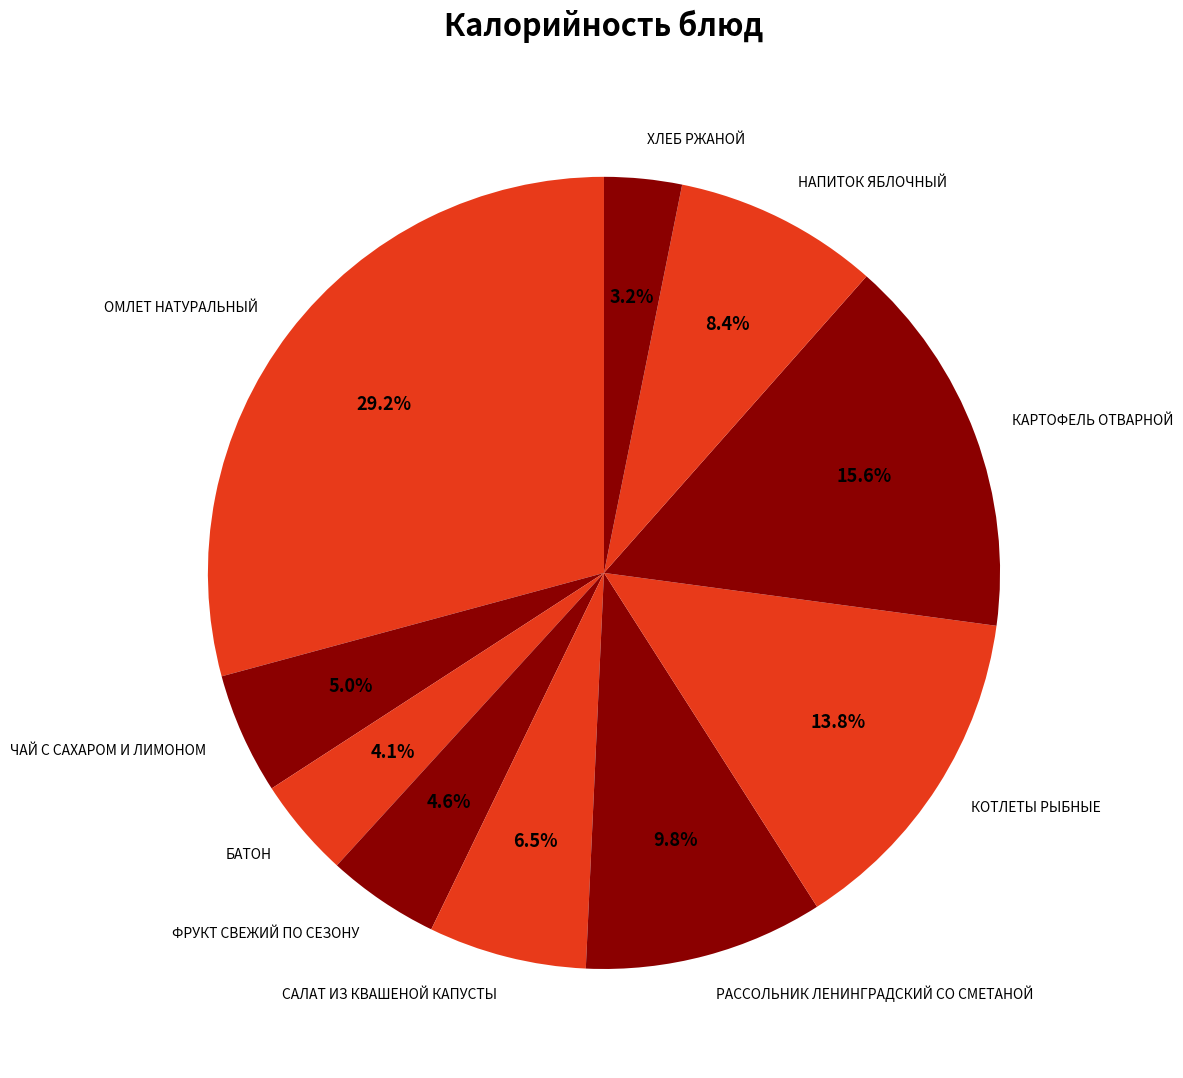

Combined, do КОТЛЕТЫ РЫБНЫЕ and ОМЛЕТ НАТУРАЛЬНЫЙ account for over 50%?

No